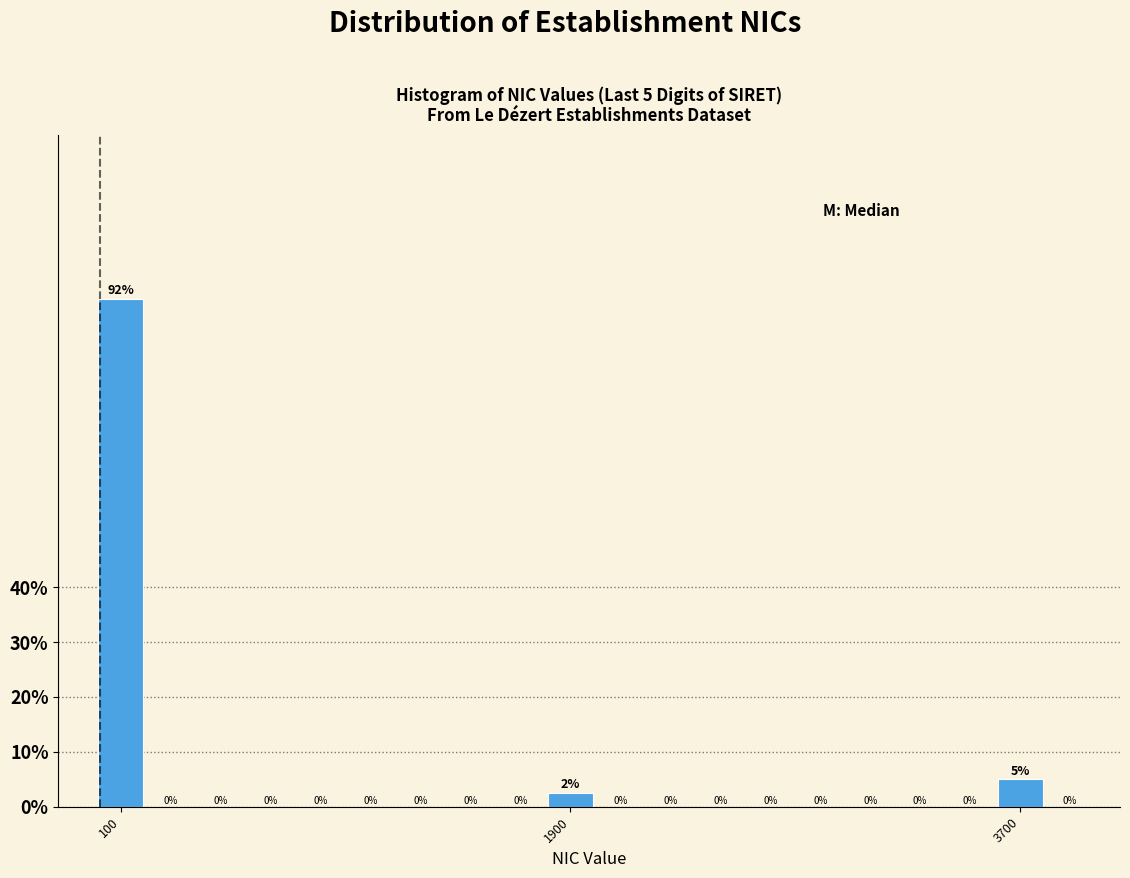

Are the bars horizontal?

No